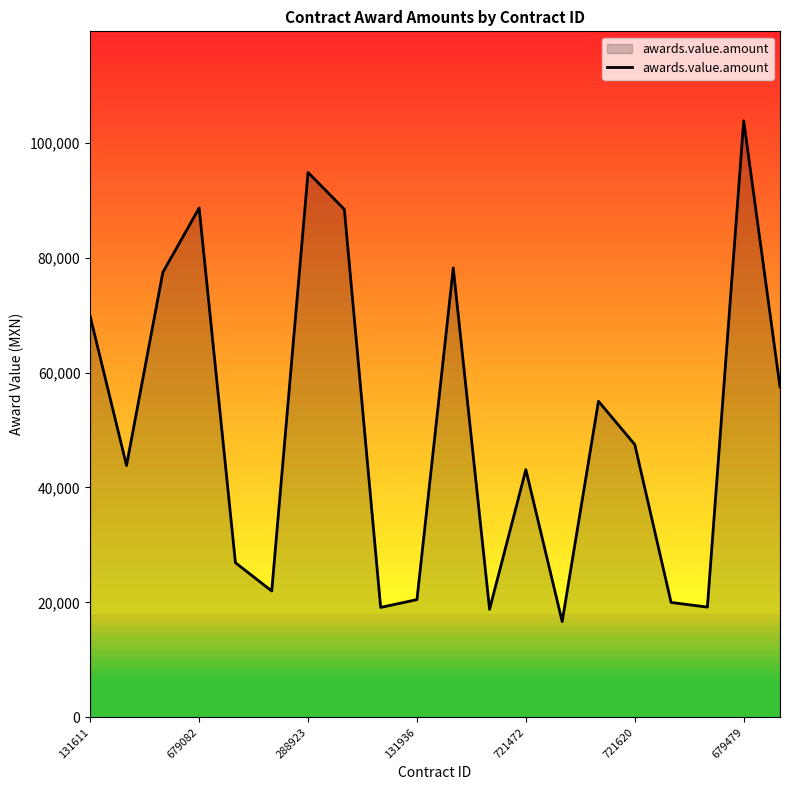

What is the greatest value displayed?

103810.4